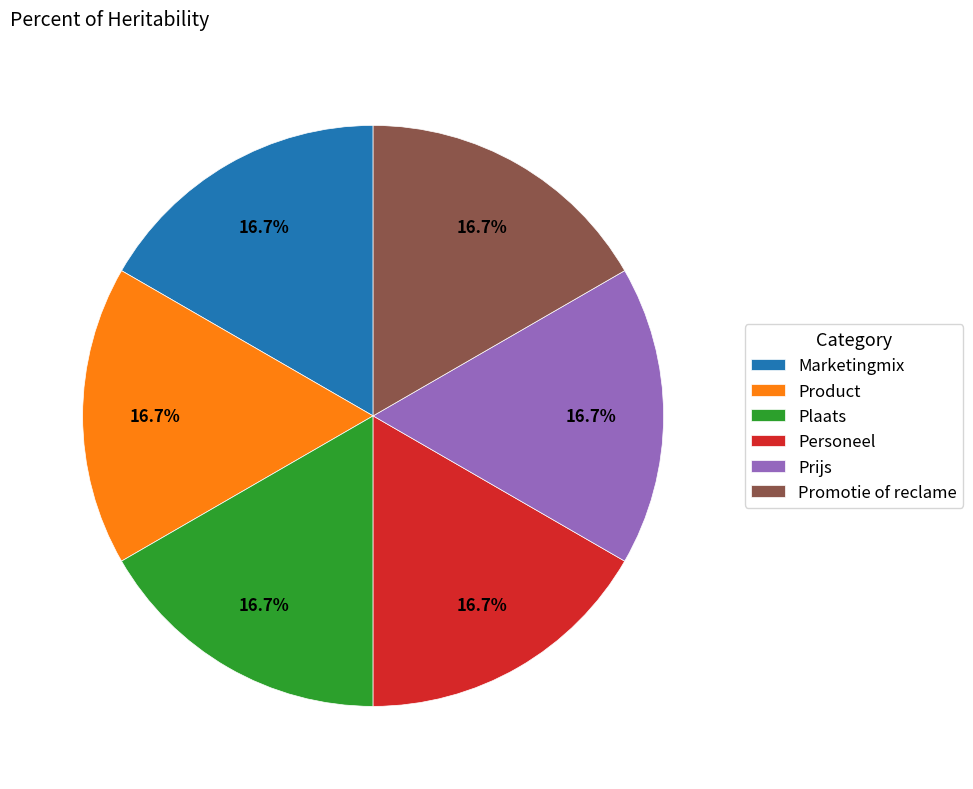

What percentage do Prijs and Marketingmix together represent?

33.3%